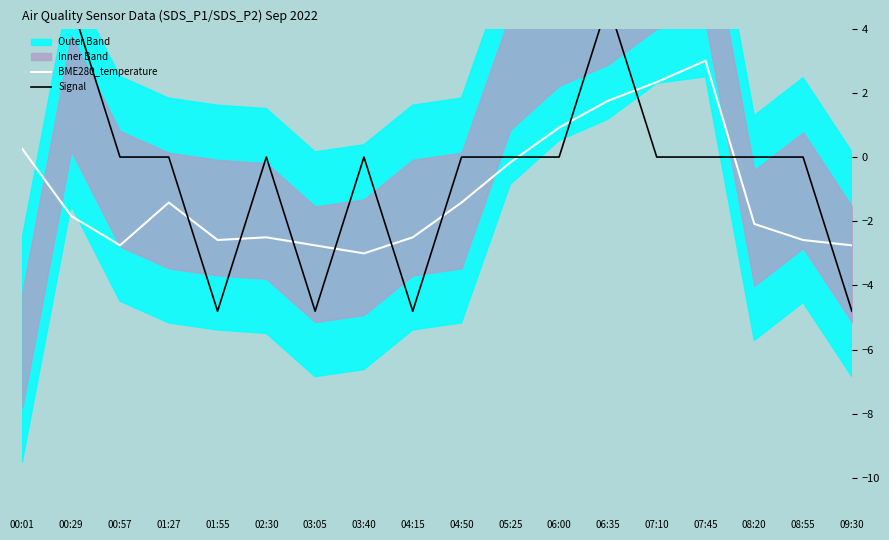

The BME280_temperature series shows -2.5 at 02:30. True or false?

True